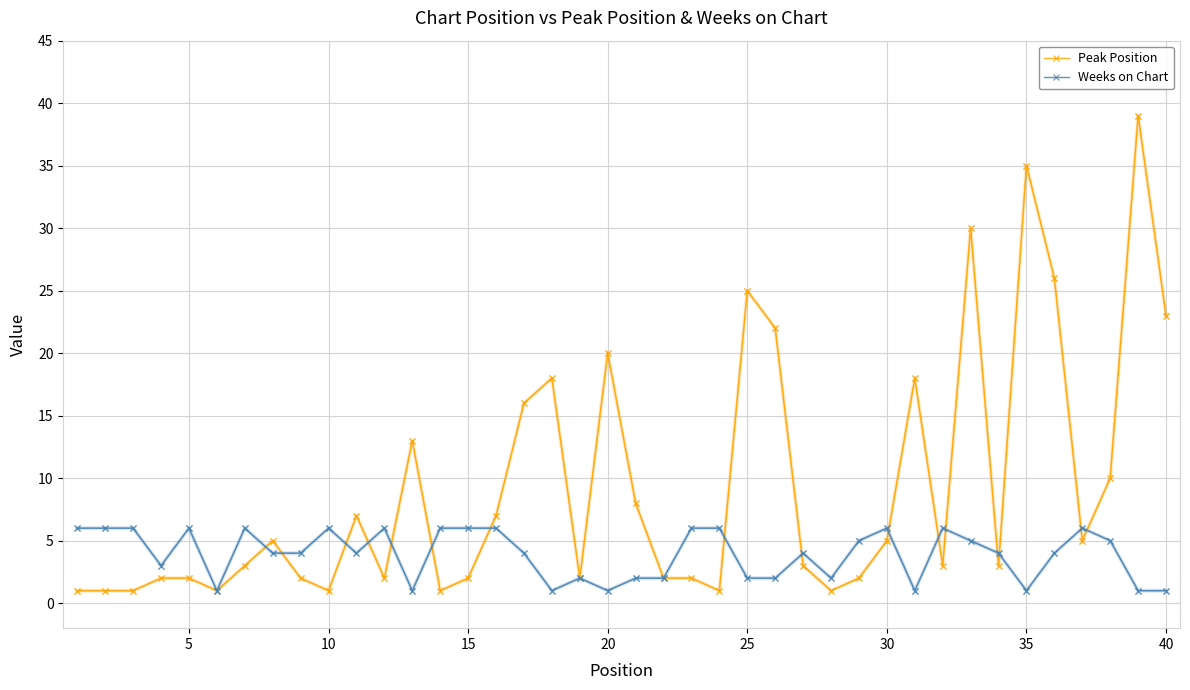

Which series has the largest total across all categories?

Peak Position